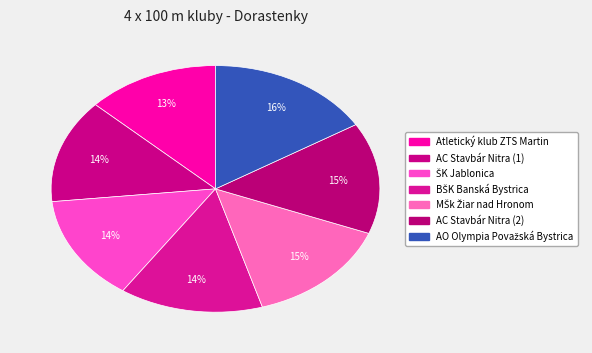

Is it true that Atletický klub ZTS Martin is 13% of the pie?

True